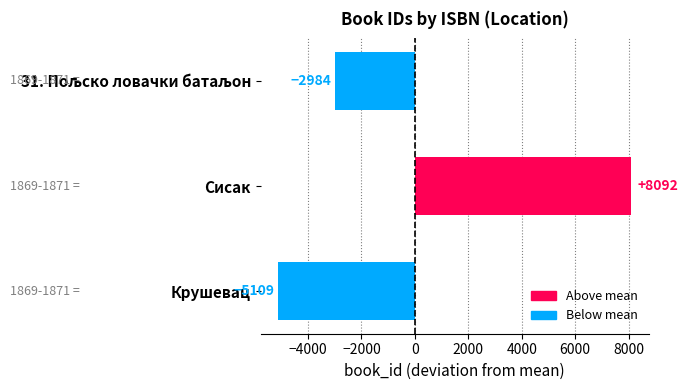

Read the value at Сисак.

8092.3